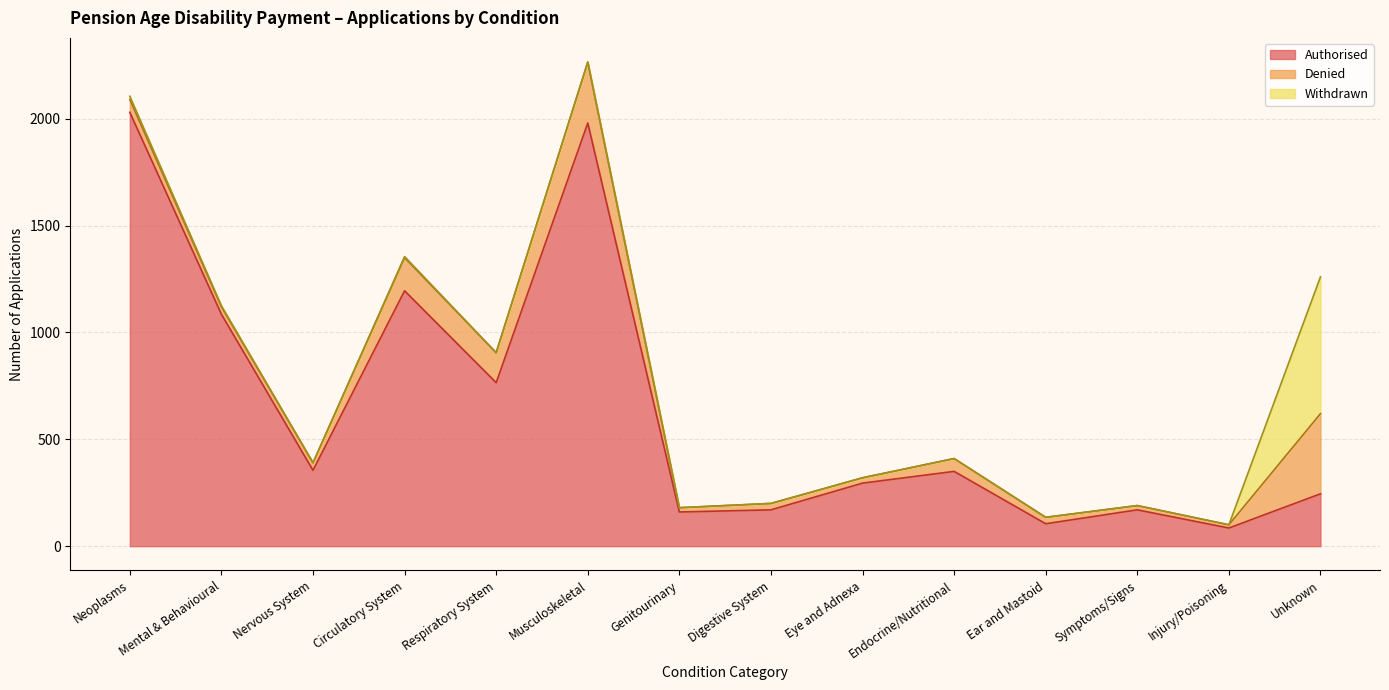

Between Circulatory System and Eye and Adnexa, which series saw the biggest shift?

Authorised